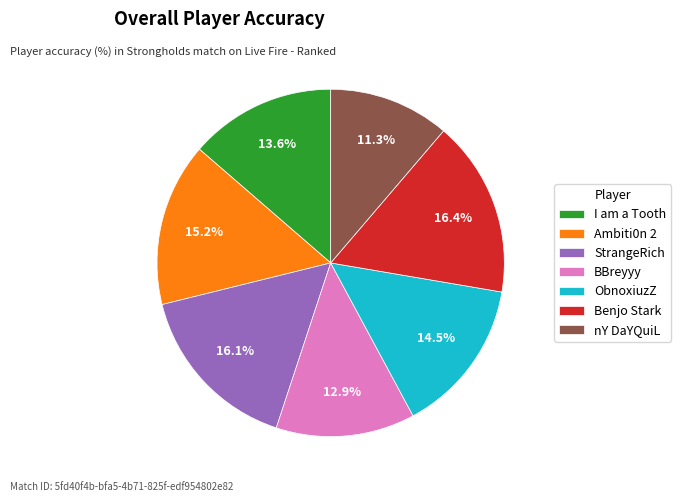

Combined, do Ambiti0n 2 and I am a Tooth account for over 50%?

No